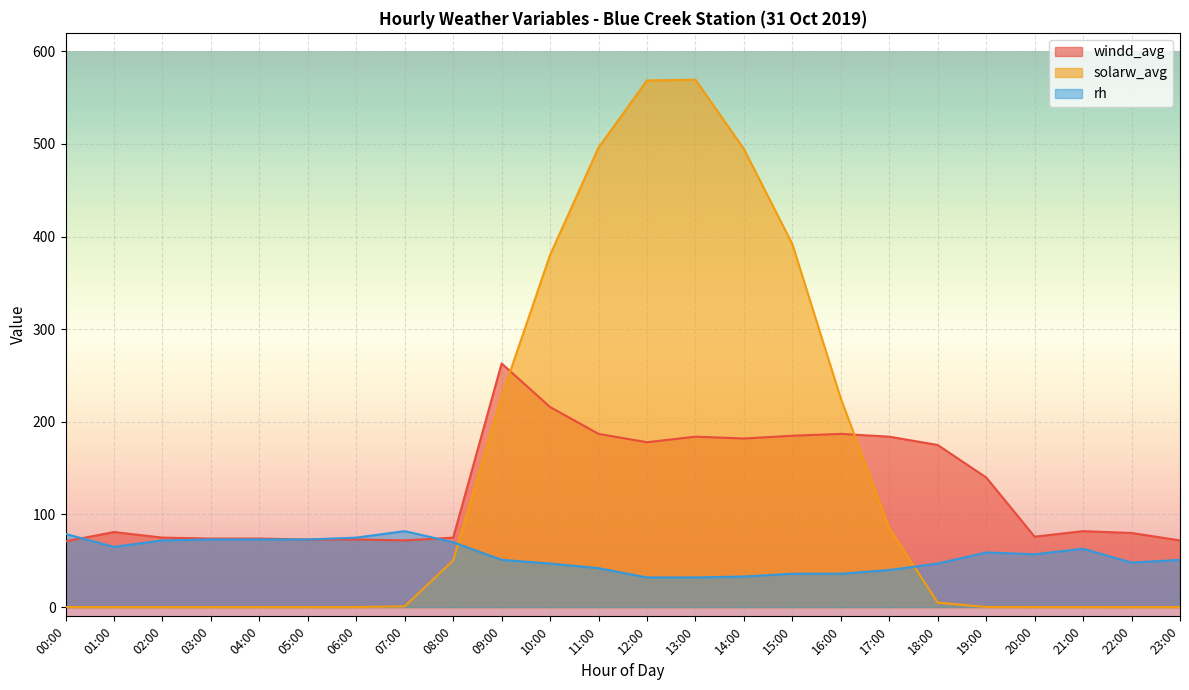

Which series ends up on top after the final intersection of windd_avg and rh?

windd_avg